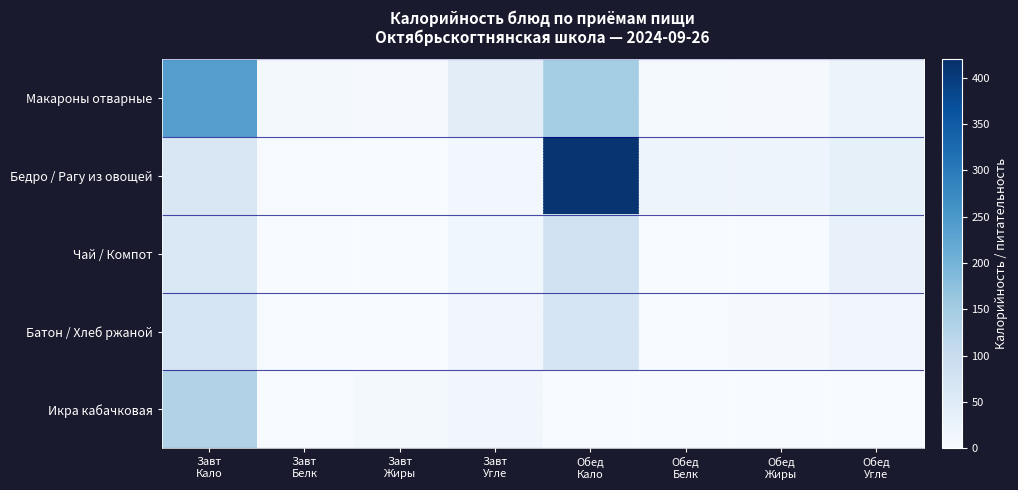

Which has a higher value, Завт
Белк or Обед
Кало?

Обед
Кало